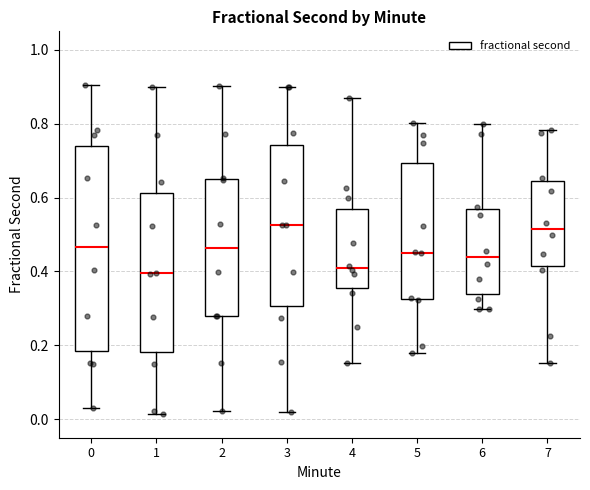

Which box is the tallest, from its lower edge to its upper edge?

0